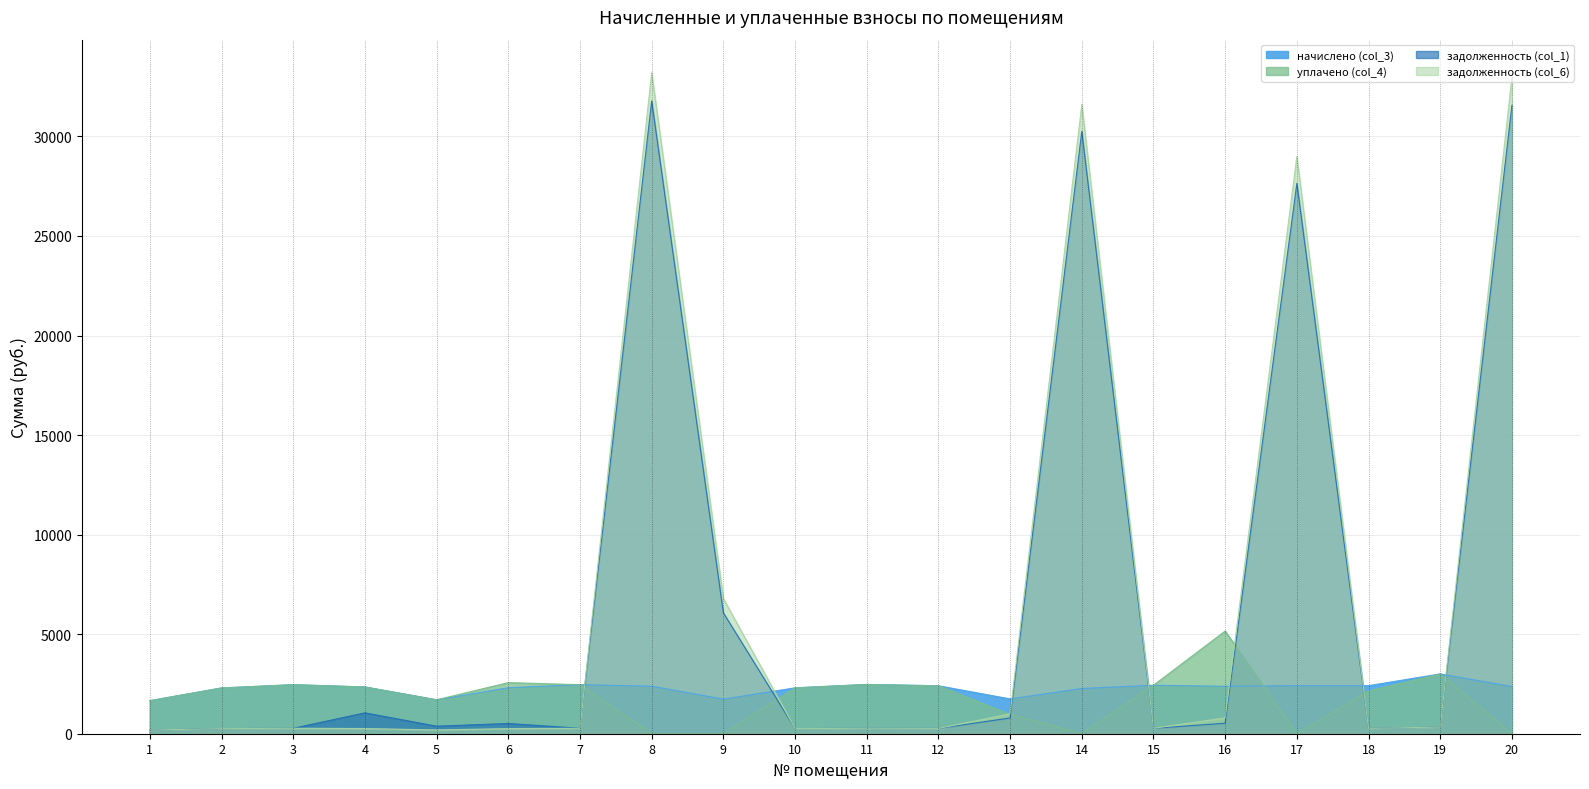

What is the average value of the задолженность (col_6) series?

6936.0